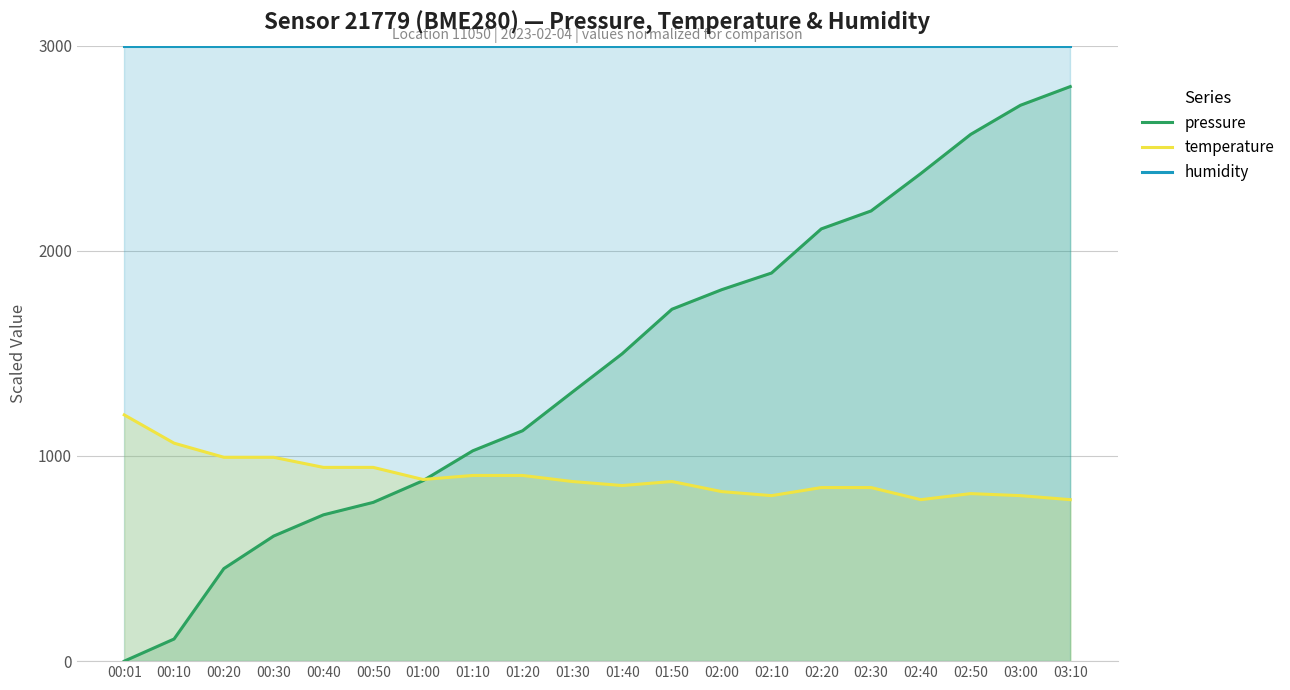

Which series changed the most between 00:01 and 03:10?

pressure